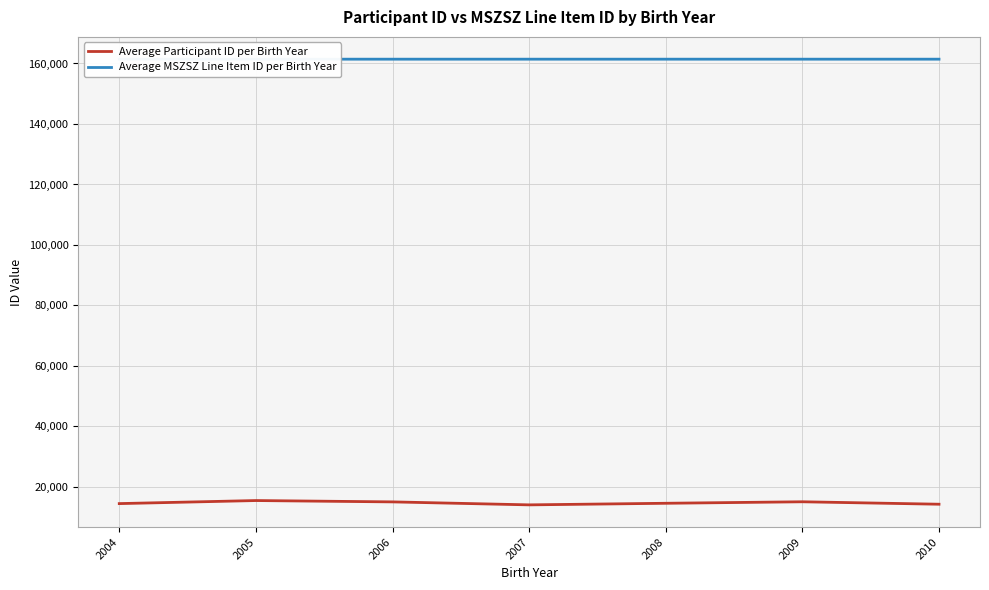

True or false: Average Participant ID per Birth Year has a value of 14283.0 at 2010.

True